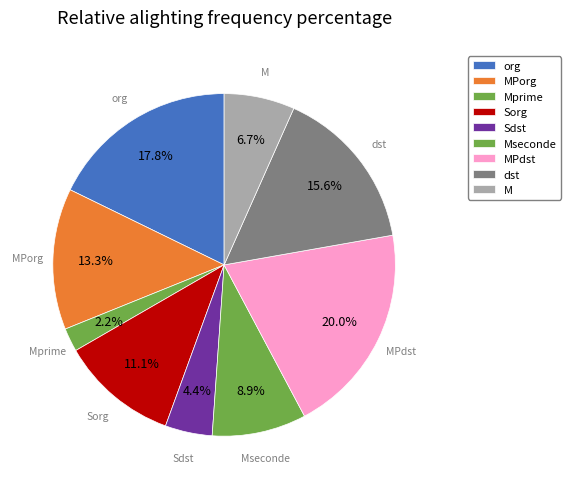

What is the total percentage of Mseconde and MPdst?

28.9%